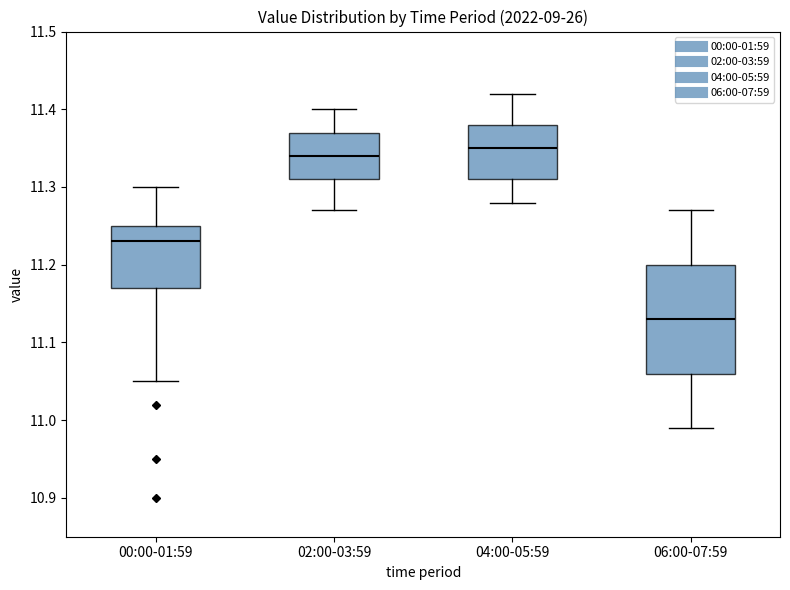

Reading left to right, transcribe this box plot: for each box, give where its median line is, the range the box spans, and where its two whiskers end, as read against the y-axis. The values are not printed on the chart, so give them approximately, as read against the axis.

00:00-01:59: median 11.23, box 11.17 to 11.25, whiskers 11.05 to 11.30
02:00-03:59: median 11.34, box 11.31 to 11.37, whiskers 11.27 to 11.40
04:00-05:59: median 11.35, box 11.31 to 11.38, whiskers 11.28 to 11.42
06:00-07:59: median 11.13, box 11.06 to 11.20, whiskers 10.99 to 11.27